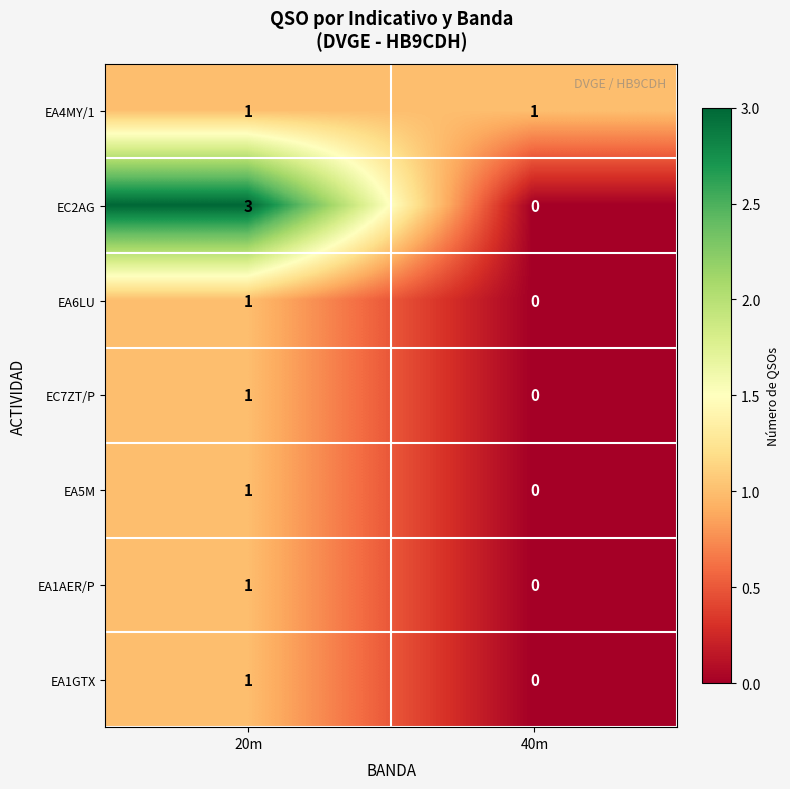

Reading left to right, transcribe all the data shown in this chart.

EA4MY/1: 1	1
EC2AG: 3	0
EA6LU: 1	0
EC7ZT/P: 1	0
EA5M: 1	0
EA1AER/P: 1	0
EA1GTX: 1	0